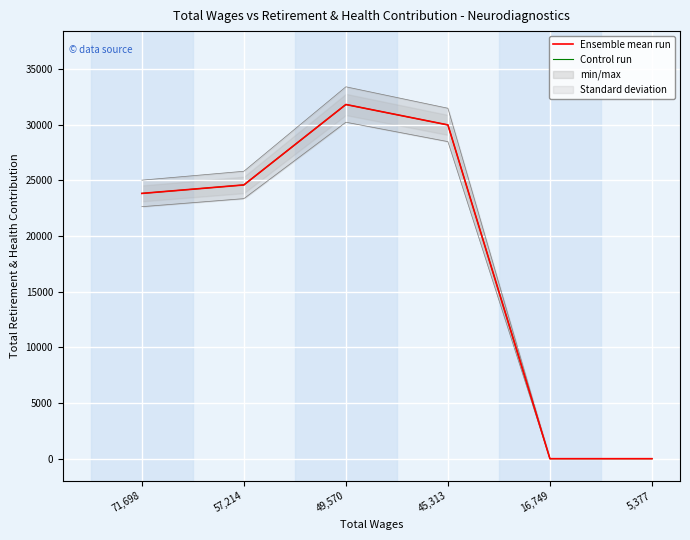

The value of Ensemble mean run at 57,214 is 42675. True or false?

False